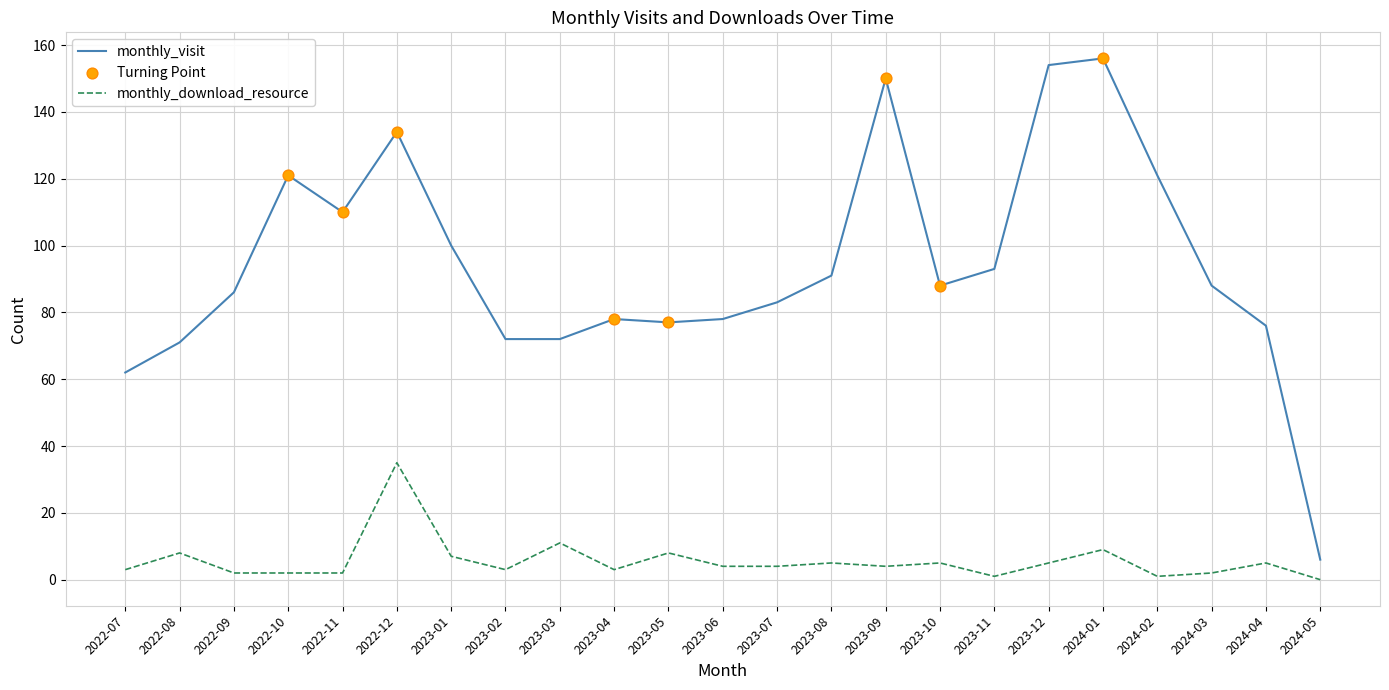

Is the value of monthly_visit at 2022-08 greater than the value of monthly_download_resource at 2022-11?

Yes